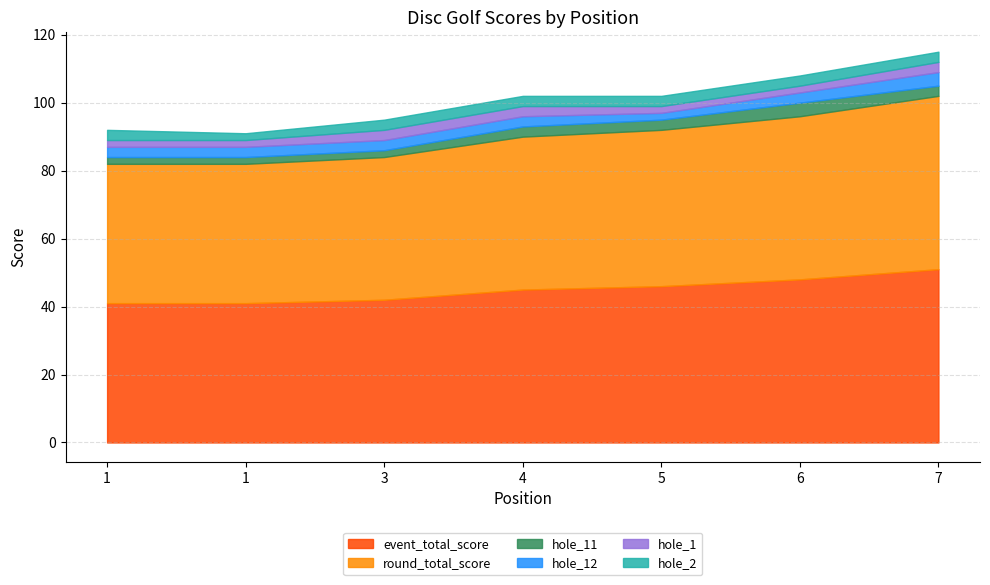

What value does the event_total_score series have at 5, to the nearest 10?

50